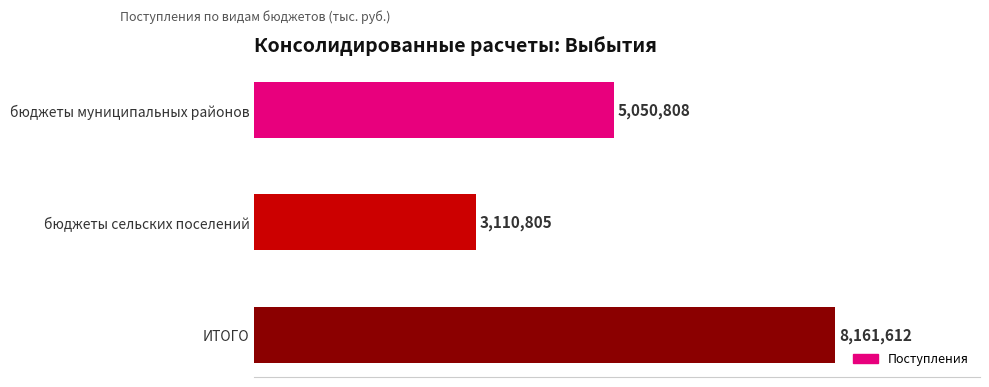

Count the number of categories in the chart.

3